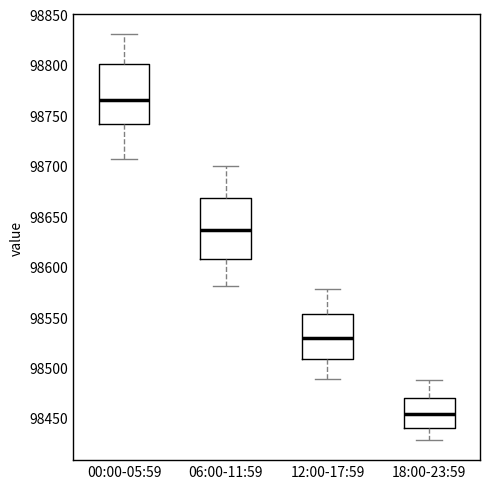

Reading left to right, read every box against the y-axis: the position of its median line, the range the box covers, and the ends of its whiskers. The values are not printed on the chart, so give them approximately, as read against the axis.

00:00-05:59: median 98765, box 98740 to 98800, whiskers 98705 to 98830
06:00-11:59: median 98635, box 98610 to 98670, whiskers 98580 to 98700
12:00-17:59: median 98530, box 98510 to 98555, whiskers 98490 to 98580
18:00-23:59: median 98455, box 98440 to 98470, whiskers 98430 to 98485